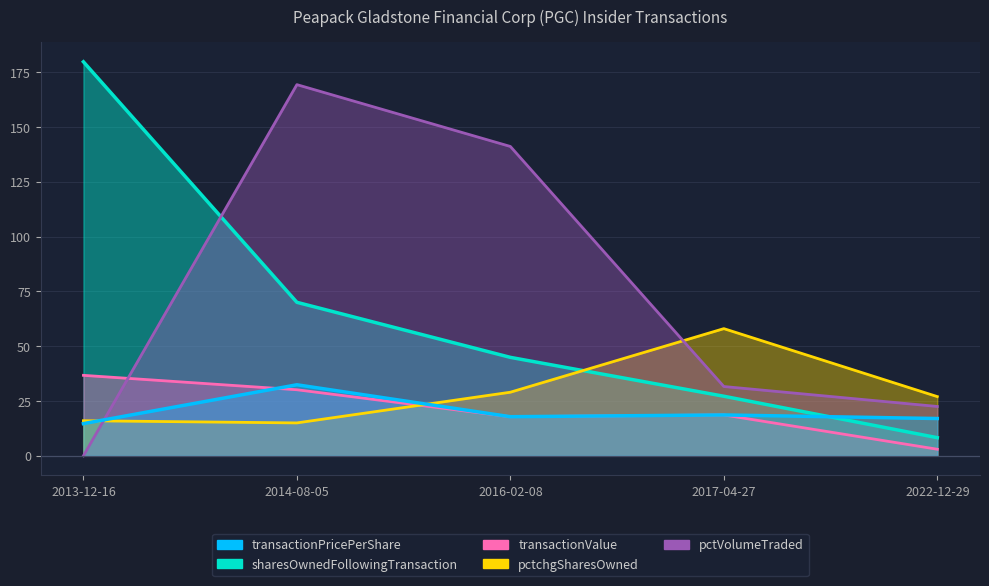

True or false: pctVolumeTraded and transactionValue intersect in this chart.

True